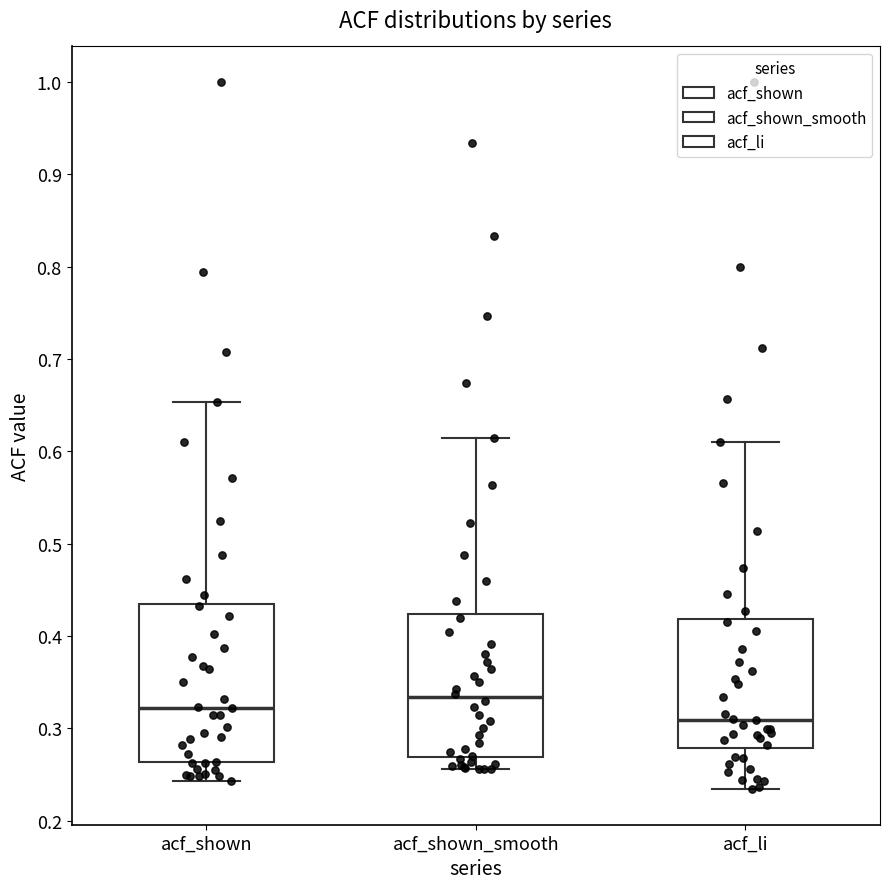

Reading left to right, transcribe this box plot: for each box, give where its median line is, the range the box spans, and where its two whiskers end, as read against the y-axis. The values are not printed on the chart, so give them approximately, as read against the axis.

acf_shown: median 0.32, box 0.26 to 0.44, whiskers 0.24 to 0.65
acf_shown_smooth: median 0.33, box 0.27 to 0.42, whiskers 0.26 to 0.61
acf_li: median 0.31, box 0.28 to 0.42, whiskers 0.23 to 0.61